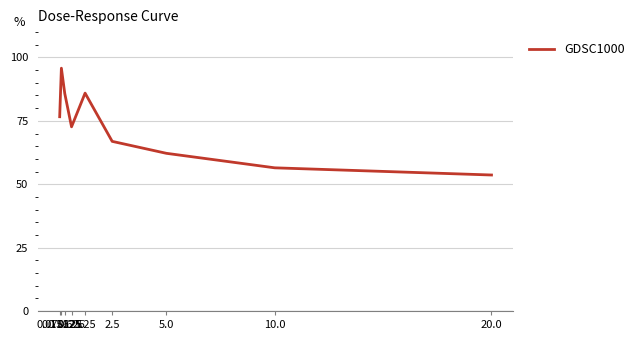

What is the difference between the maximum and minimum values?

42.1